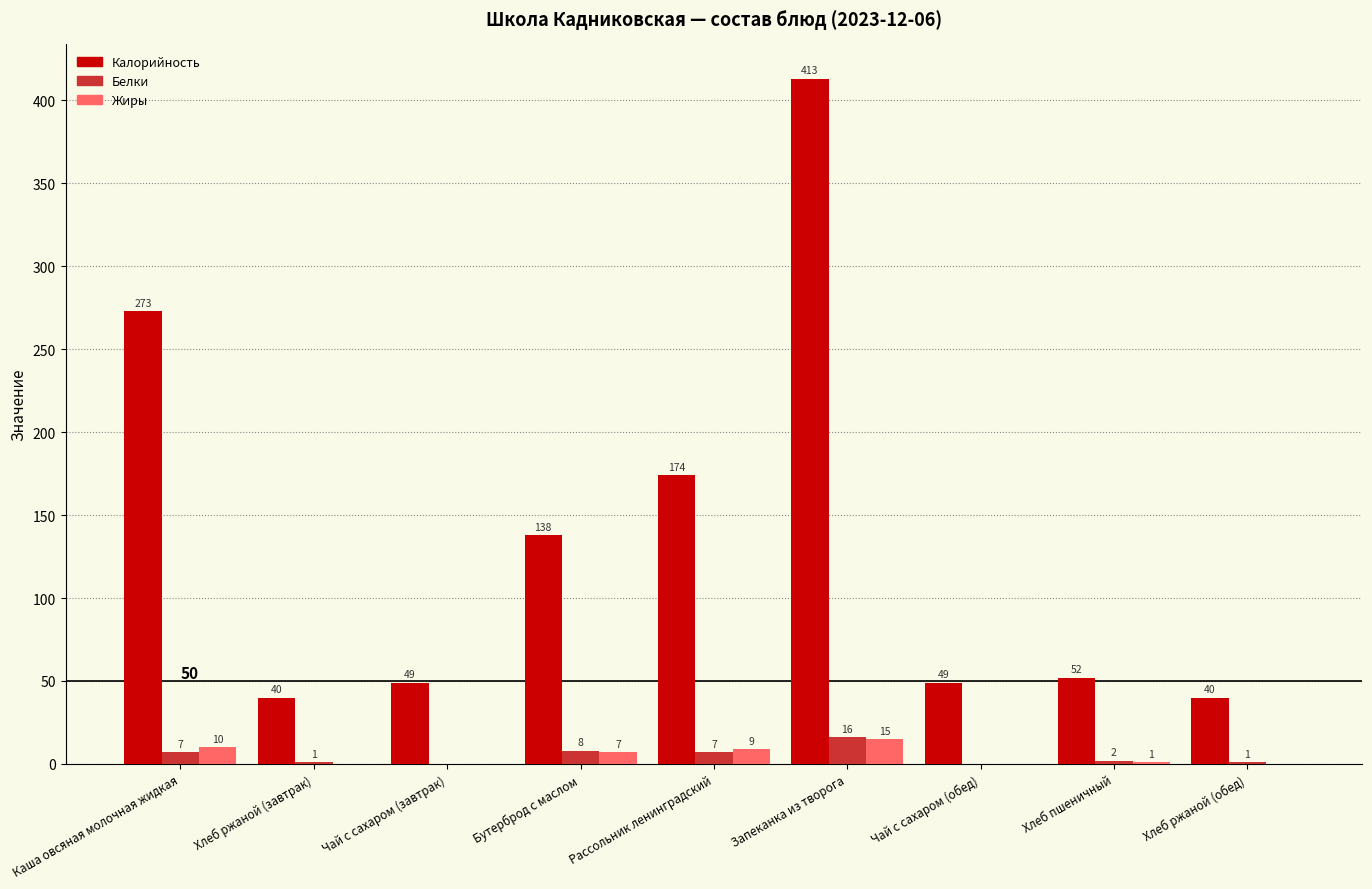

How many distinct data groups are displayed?

3